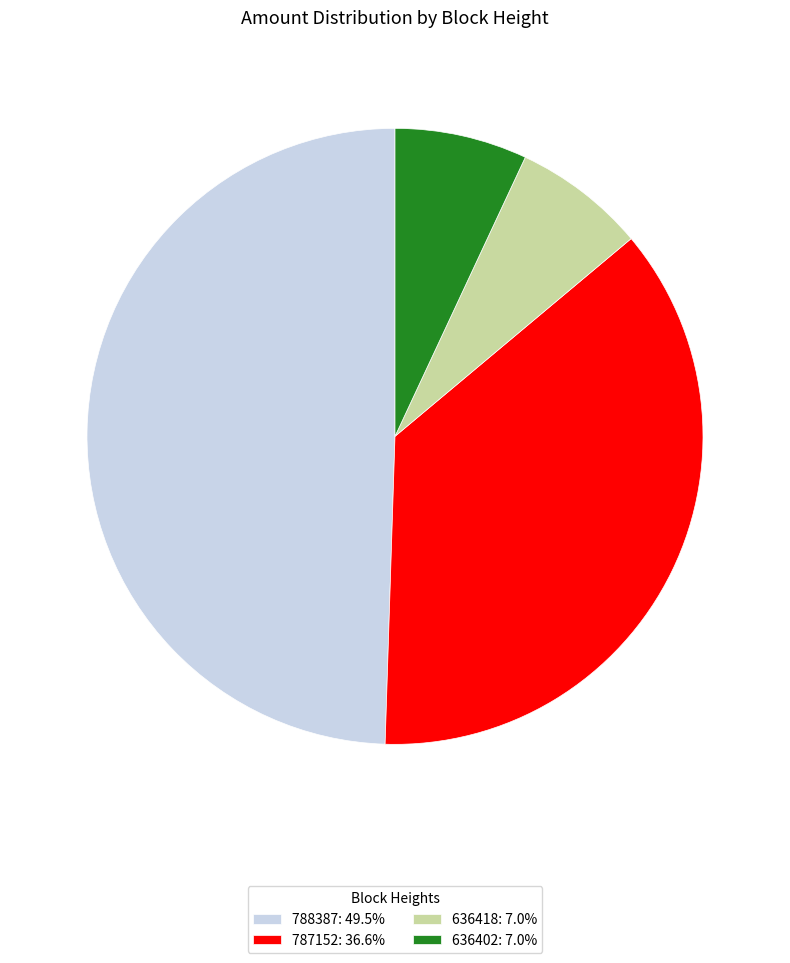

Do 636402: 7.0% and 636418: 7.0% together represent more than half of the pie?

No